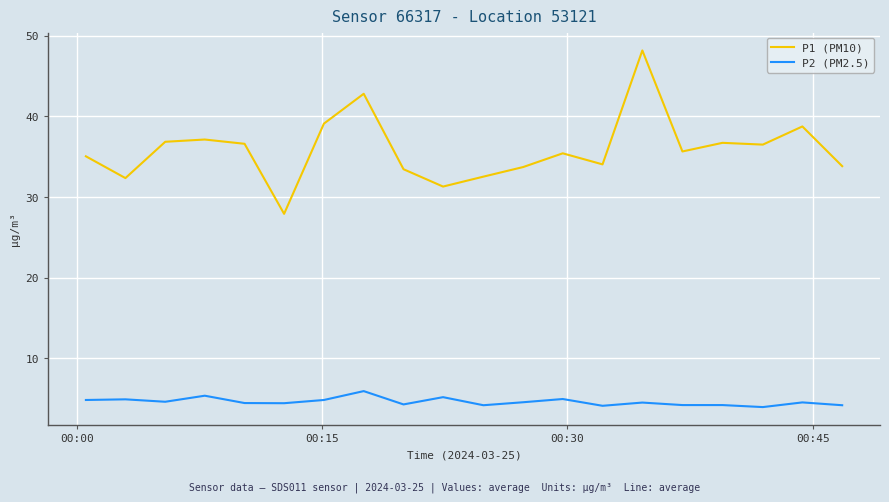

True or false: P2 (PM2.5) and P1 (PM10) cross at least once.

False